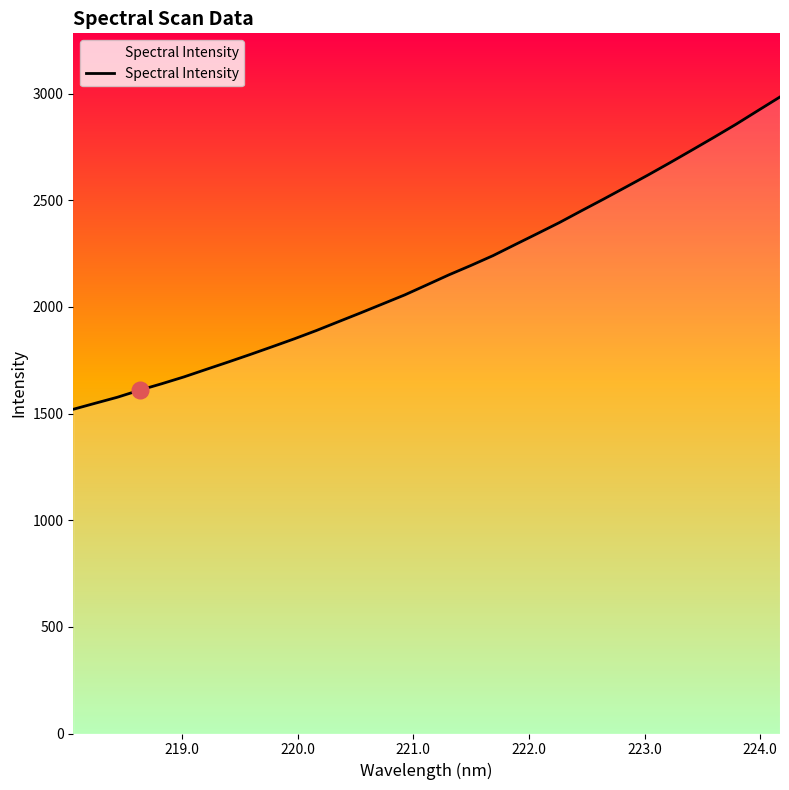

Reading left to right, list all the values displayed in this chart.

1519.8	1548.4	1576.4	1609.3	1639.5	1671.4	1706.4	1741.1	1776.6	1813.1	1850.1	1889.1	1930.5	1971.7	2013.8	2056.1	2102.9	2150.1	2194.2	2240.2	2292.0	2343.1	2394.9	2450.2	2504.8	2560.6	2616.9	2674.9	2734.3	2794.2	2855.4	2919.9	2983.8